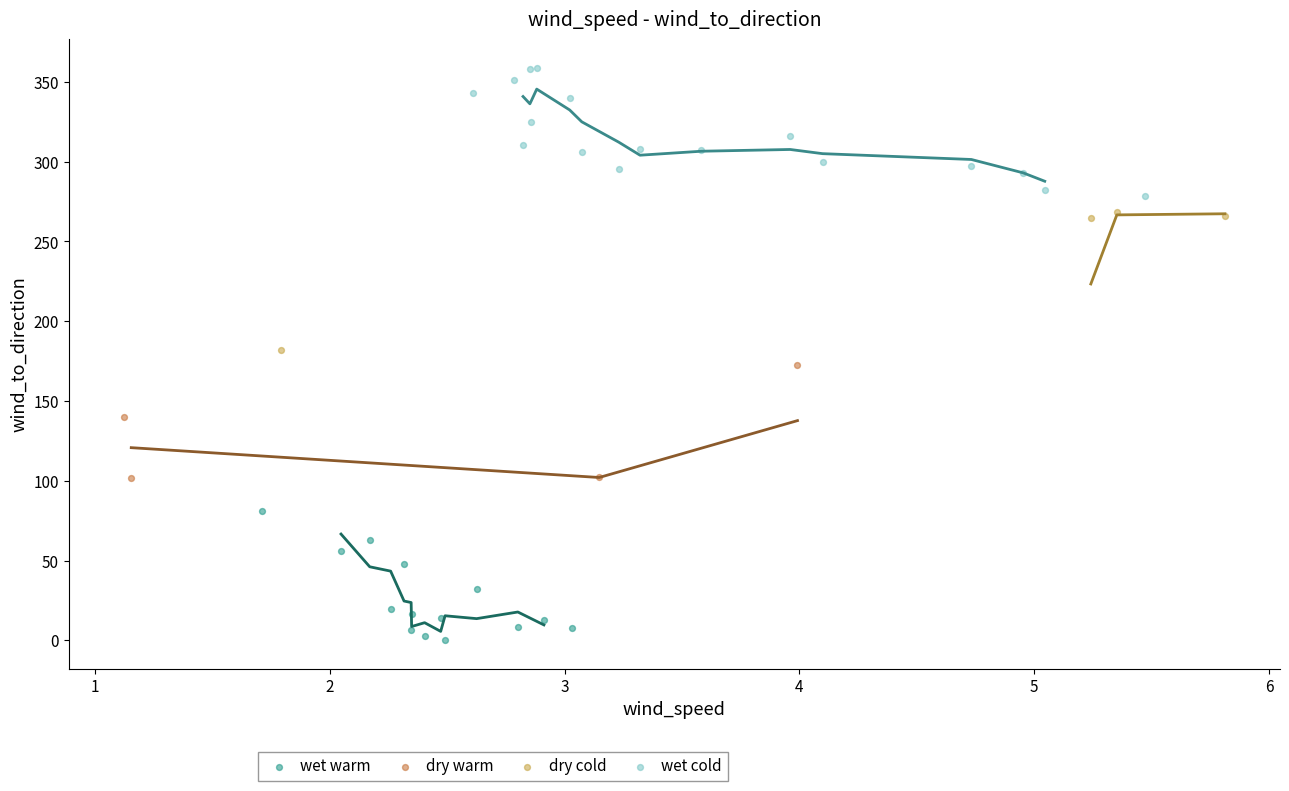

What are all the series names shown in the legend?

wet warm, dry warm, dry cold, wet cold